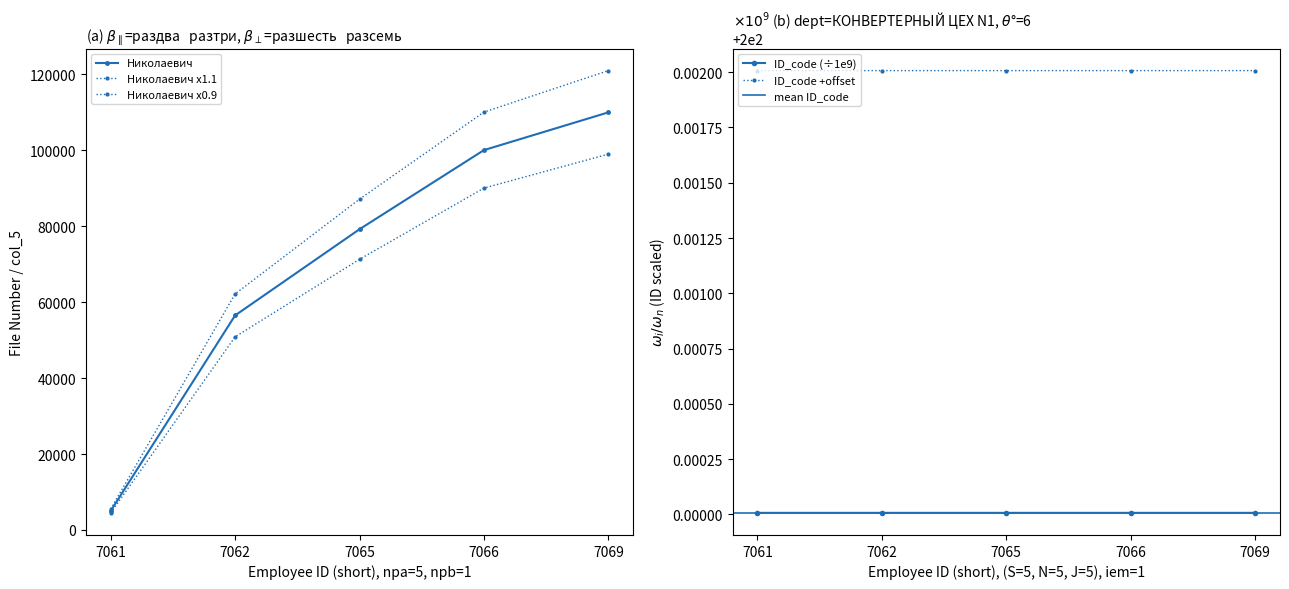

True or false: ID_code has a value of 350.4 at 7061.

False